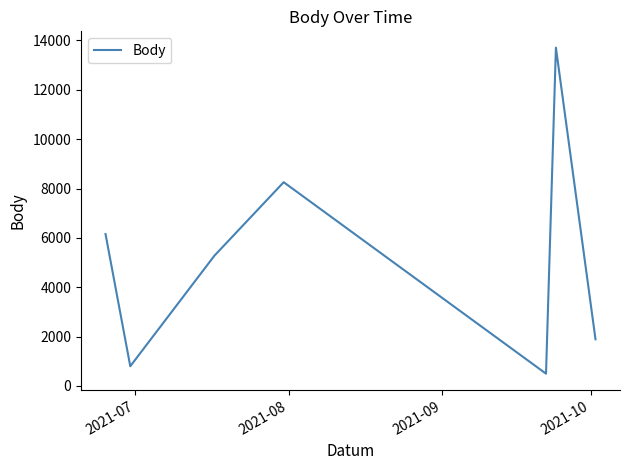

How many interior local peaks (higher than both neighbors) does the data have?

2